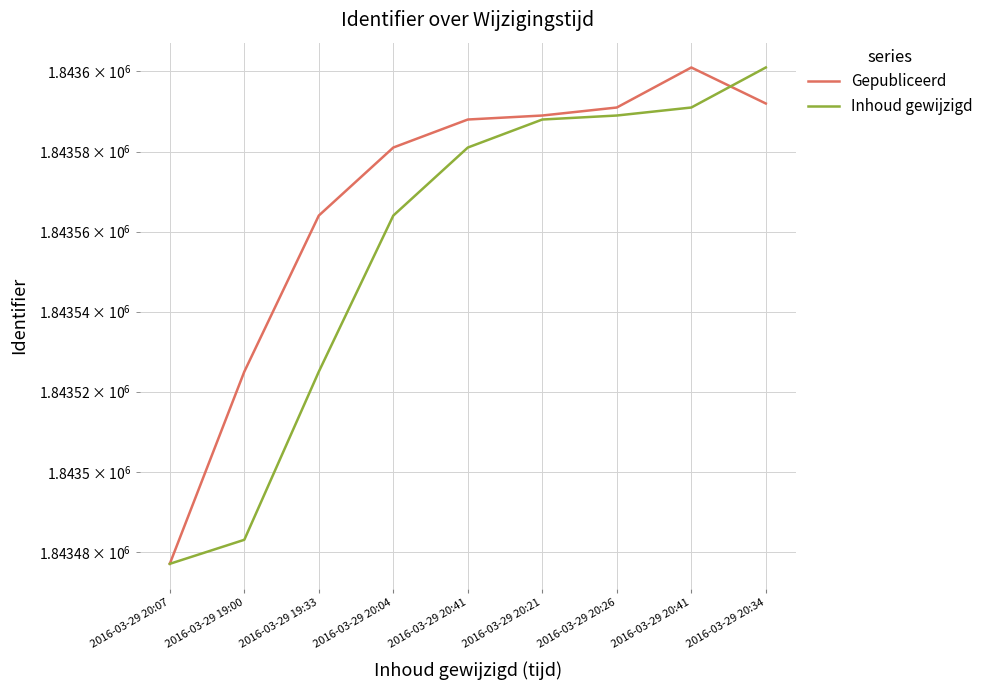

Where do Gepubliceerd and Inhoud gewijzigd first cross each other?

2016-03-29 20:41 and 2016-03-29 20:34